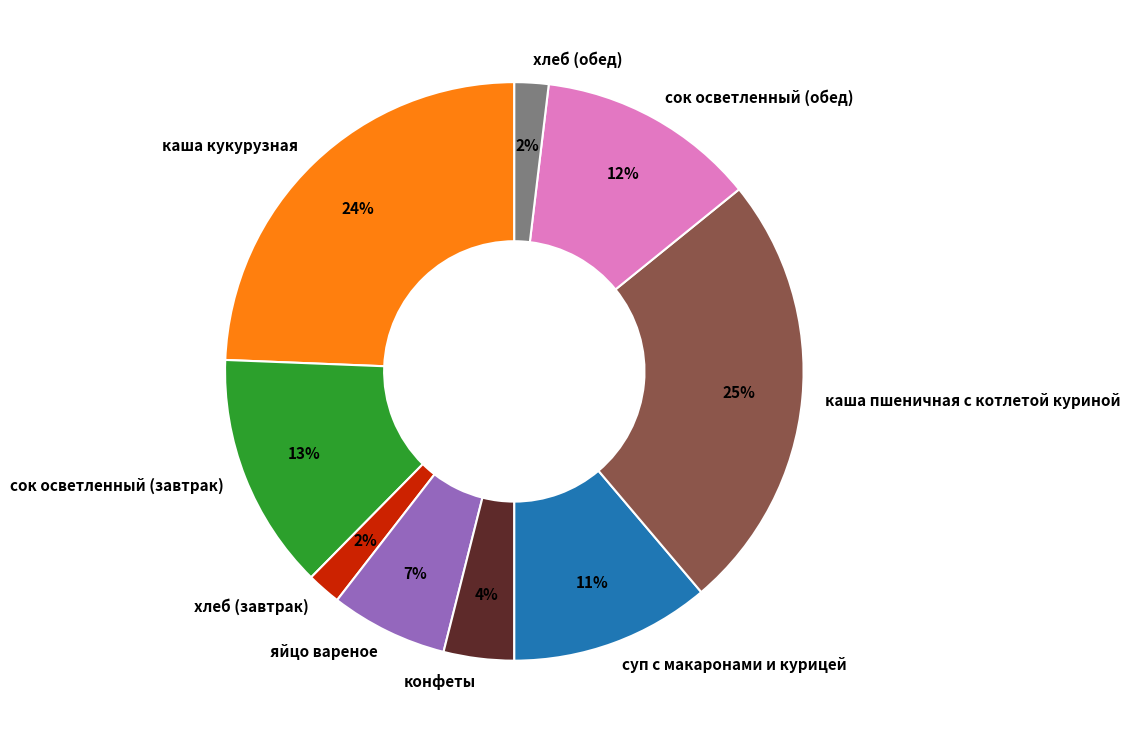

Approximately how many times larger is the value at конфеты compared to яйцо вареное?

0.6